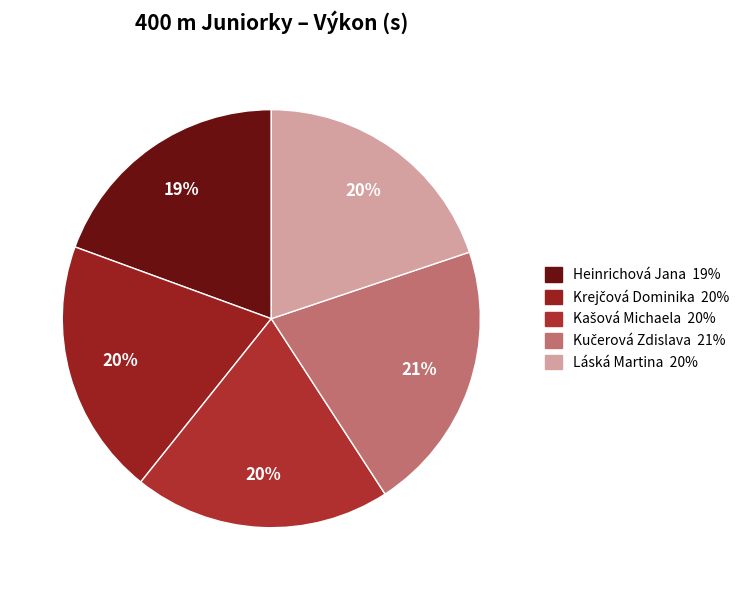

To the nearest percent, what is the difference between the largest and smallest slice percentages?

2%